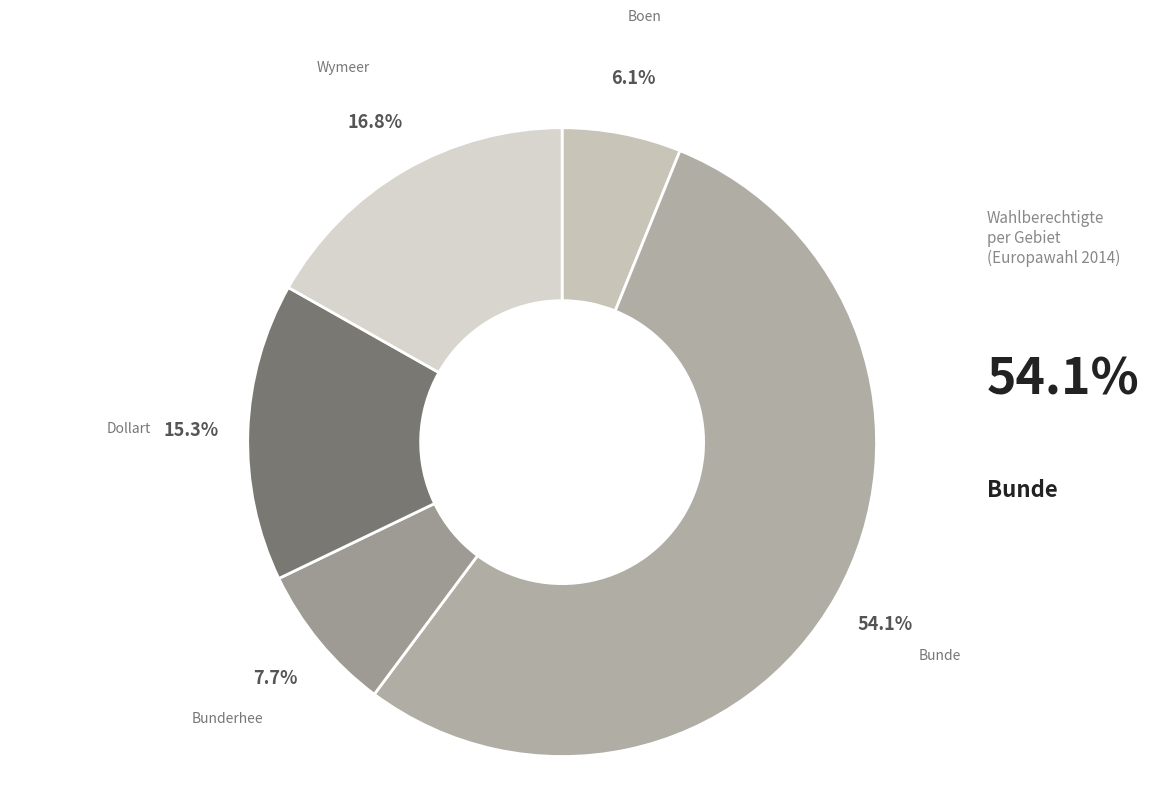

How many slices are in this pie chart?

5